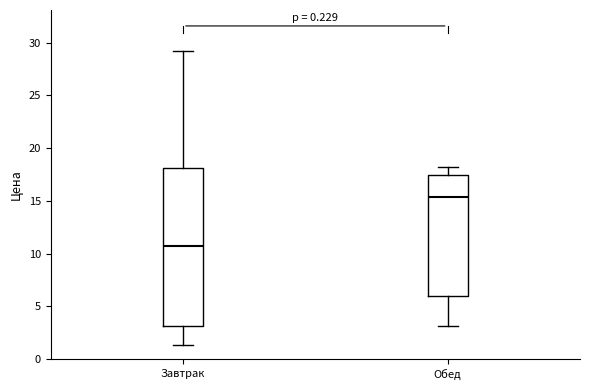

Which box is the tallest, from its lower edge to its upper edge?

Завтрак